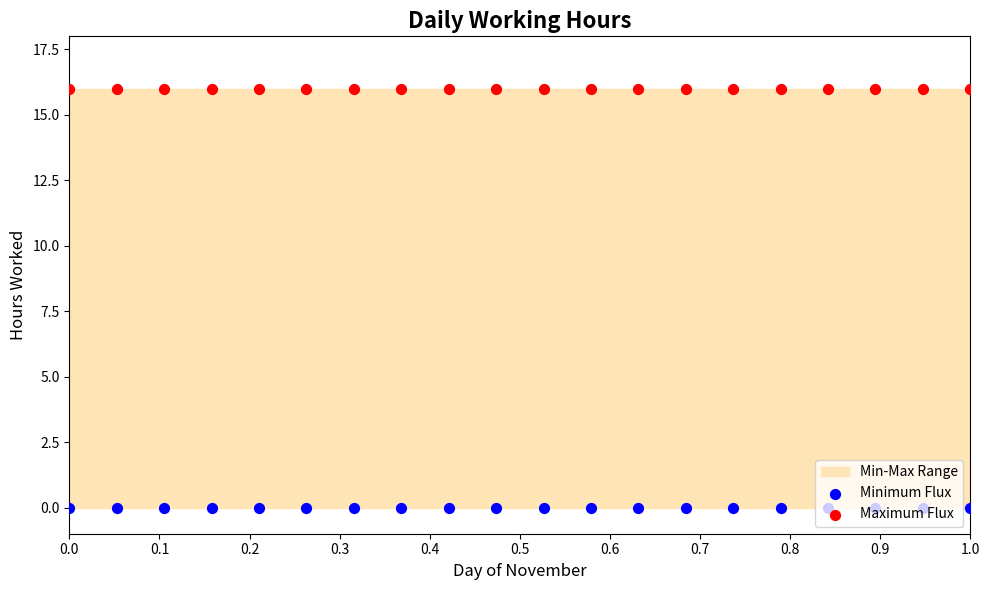

Which series contains the highest Y value?

Maximum Flux